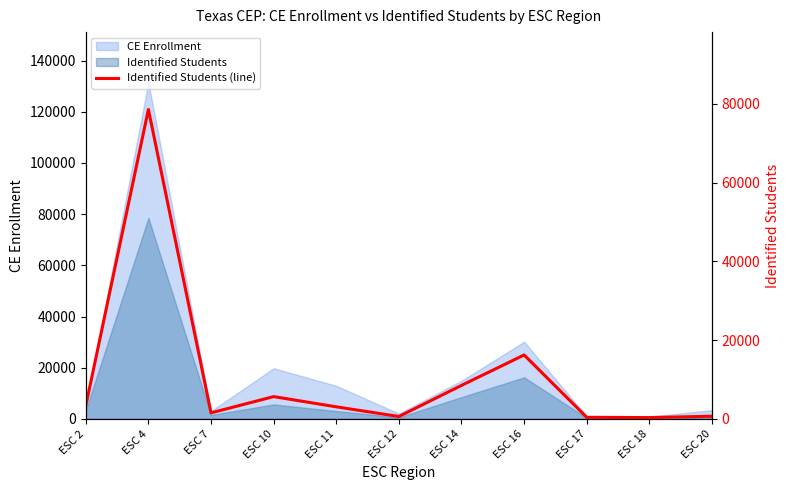

How many categories are shown in the chart?

11